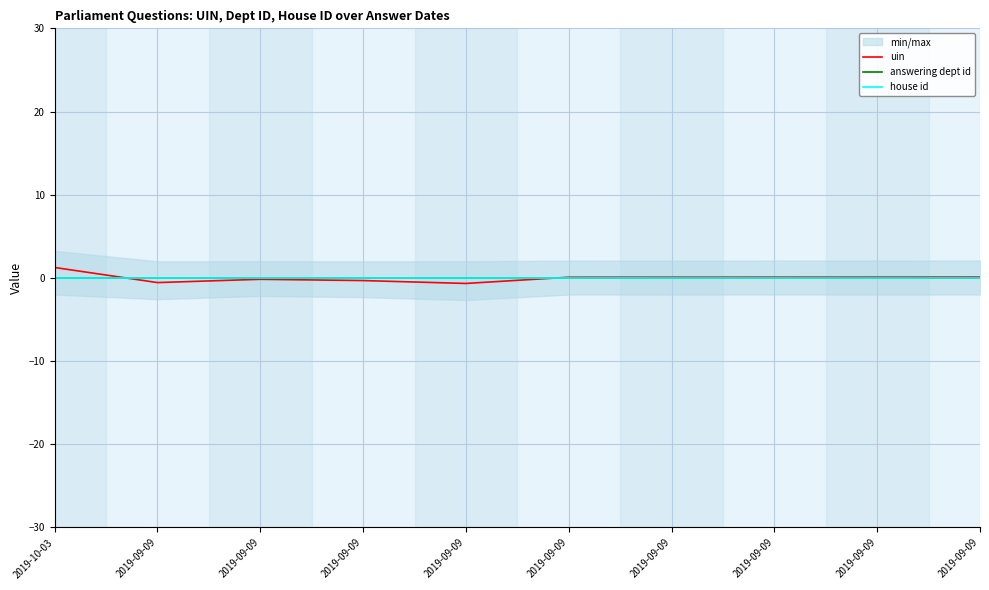

What is the label of the 4th point from the right?

2019-09-09